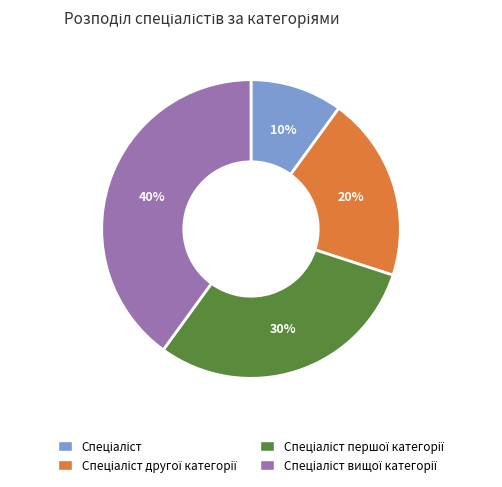

Is there any slice that represents more than half of the pie?

No